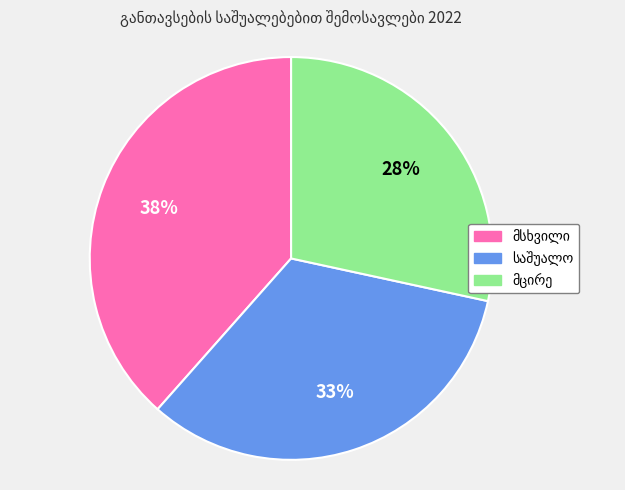

Does any single category account for the majority?

No